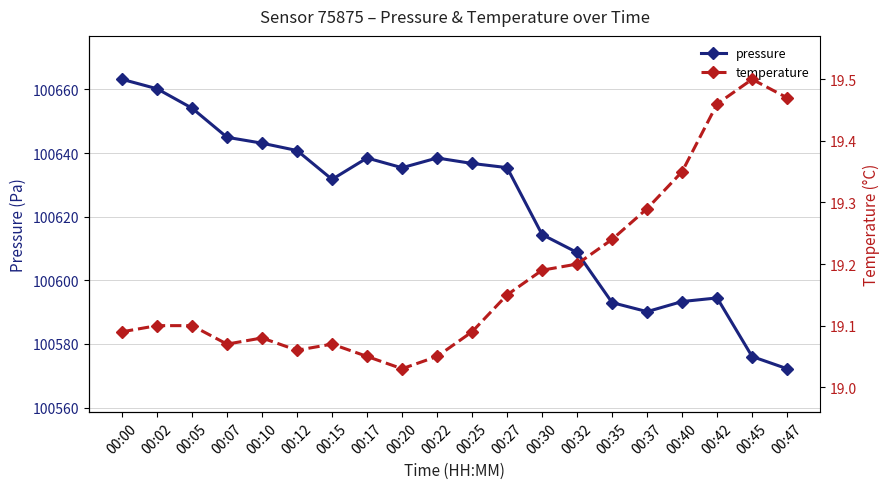

Read the temperature value at 00:32.

19.2